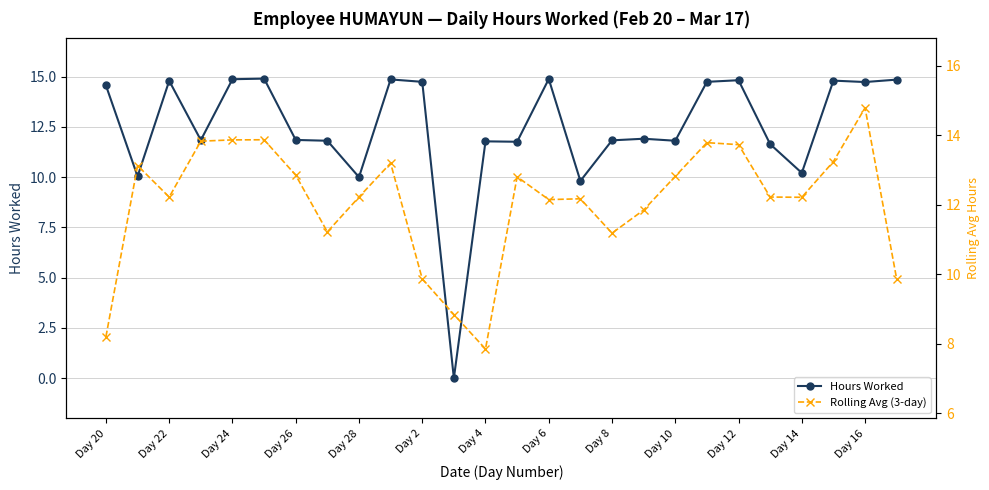

What is the highest value of the Rolling Avg (3-day) series?

14.8